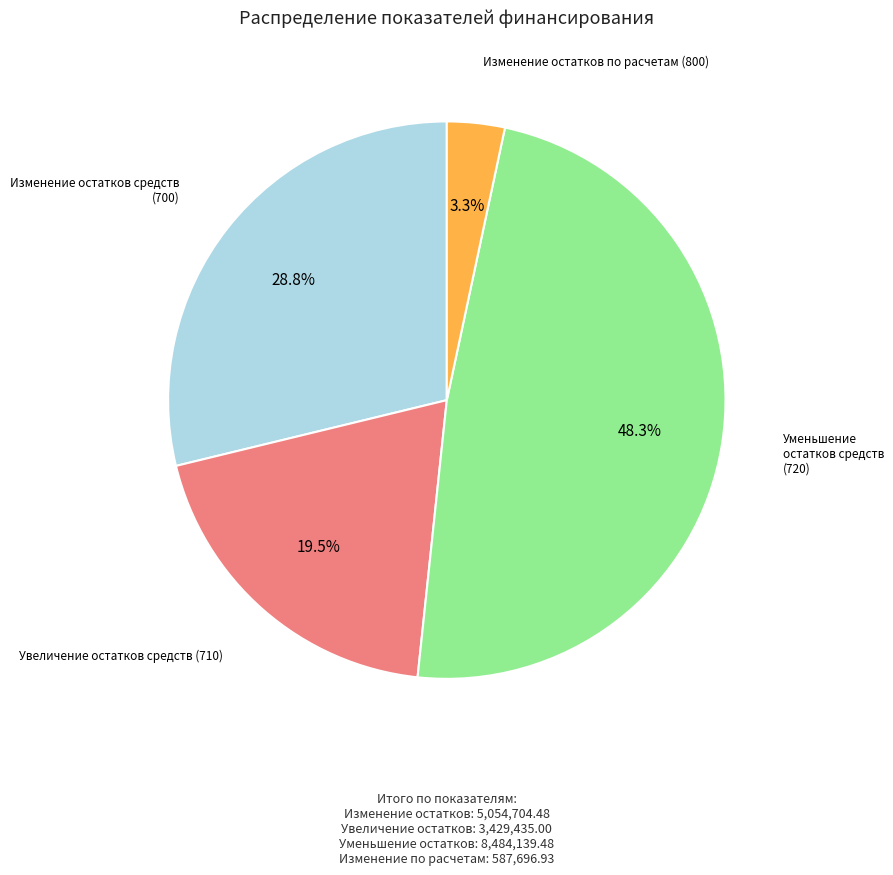

Is there a majority slice in this chart?

No